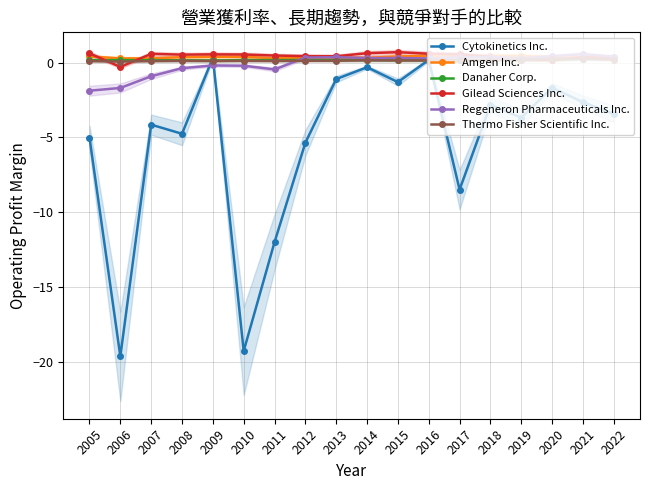

How many intersections are there between Gilead Sciences Inc. and Danaher Corp.?

5